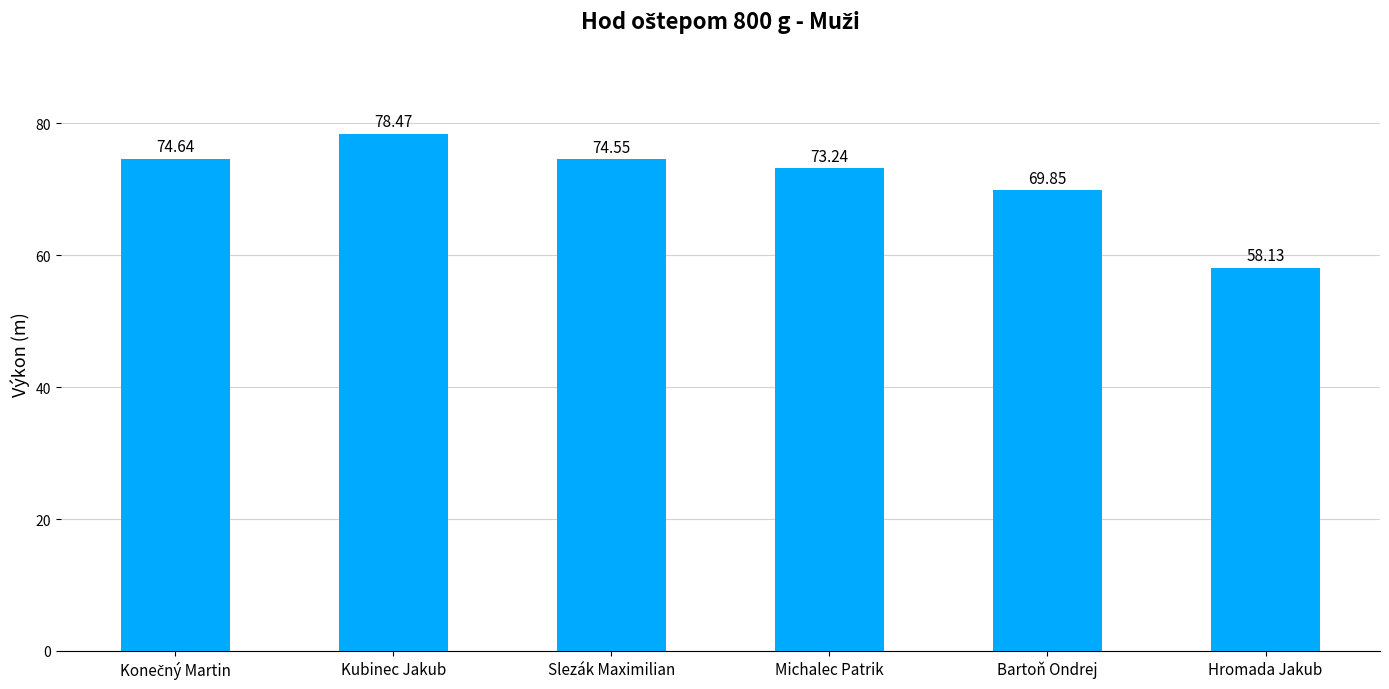

What is the label of the 2nd bar from the right?

Bartoň Ondrej